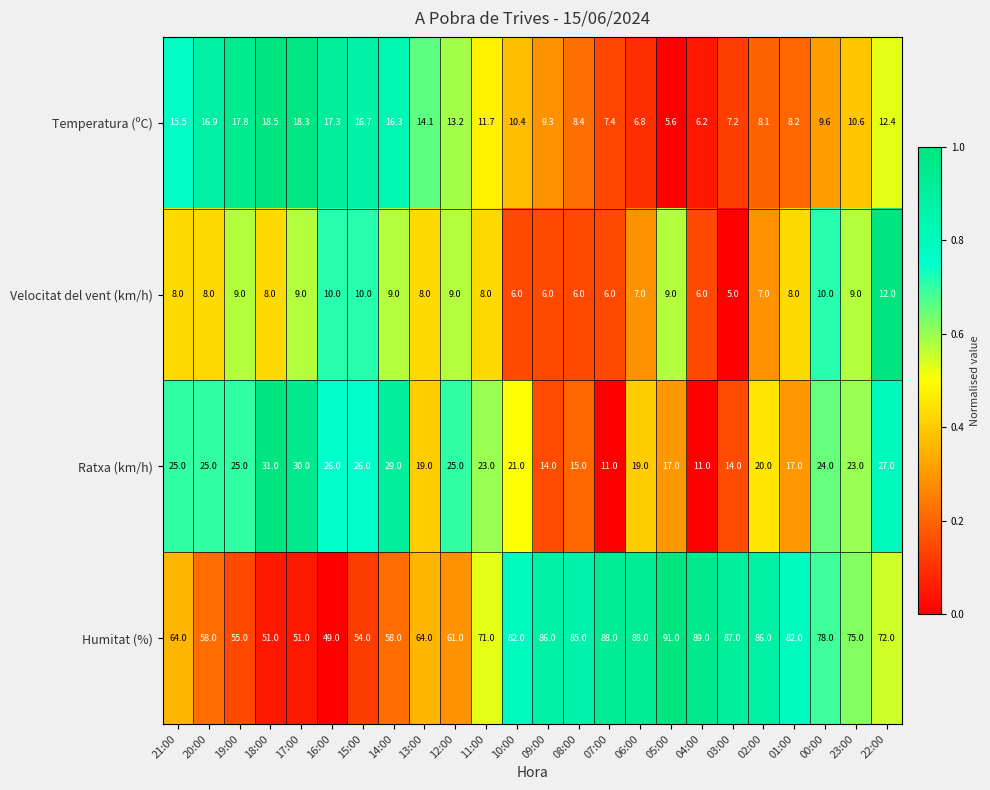

How many data points does each series have?

24